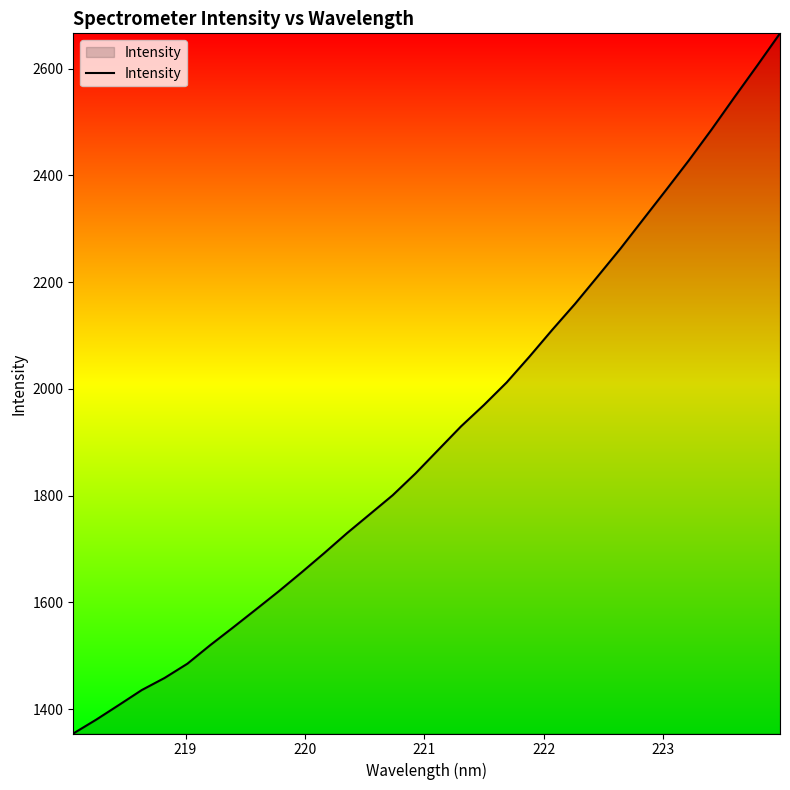

What is the minimum value shown in the chart?

1354.2